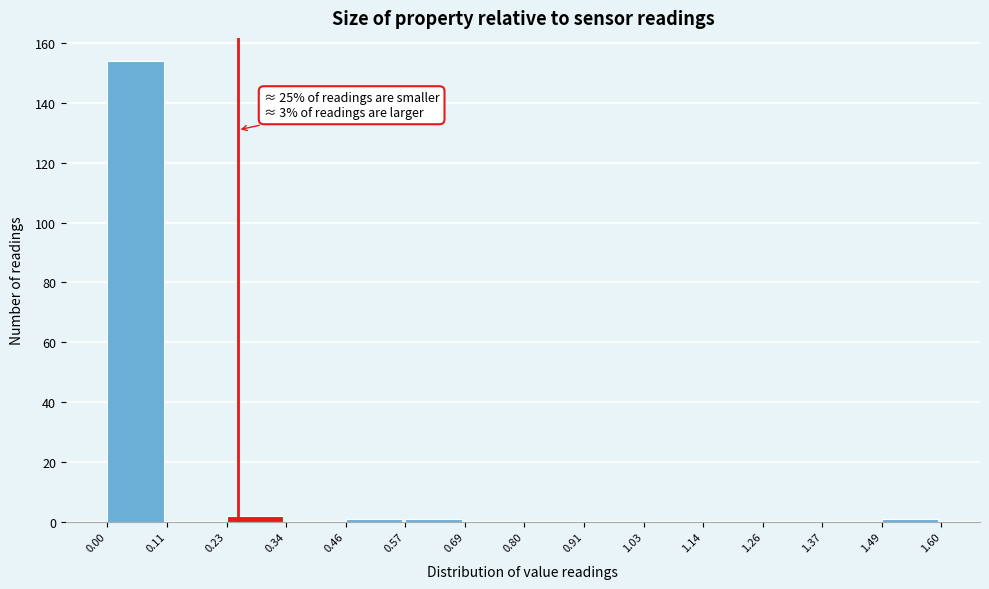

Which range on the x-axis has the tallest bar?

0.00 to 0.11